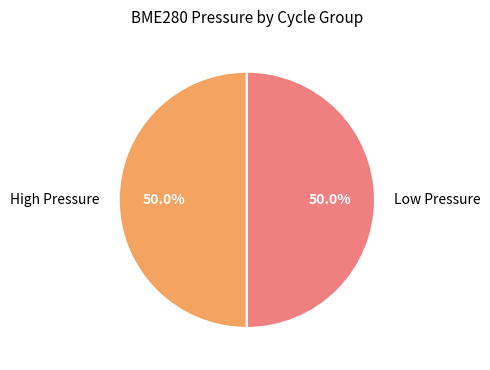

How much of the chart is everything except High Pressure?

50.0%